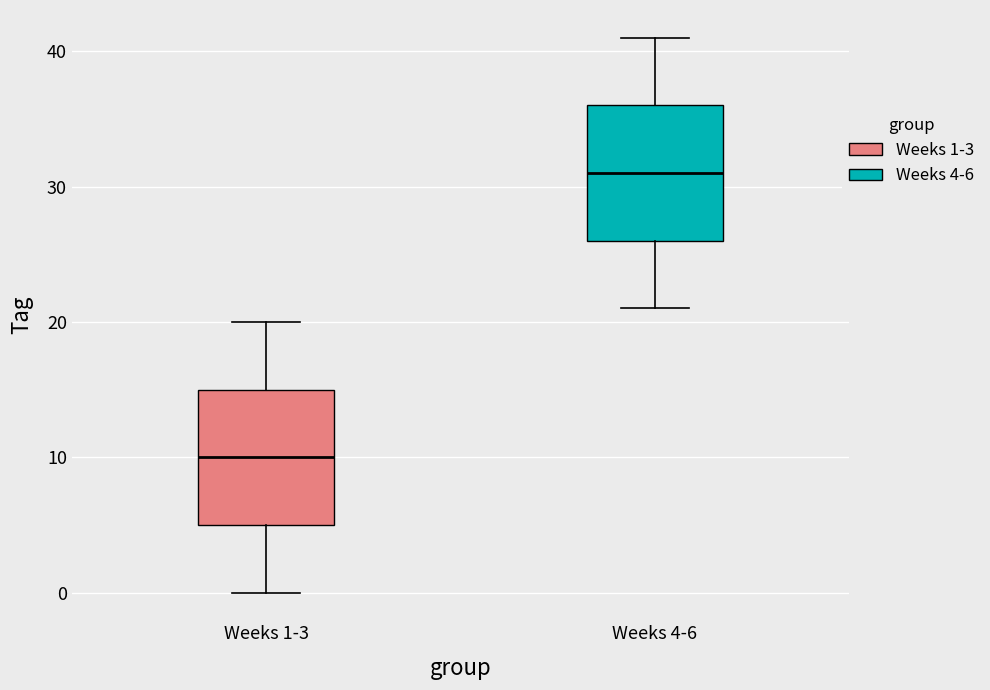

Reading left to right, transcribe this box plot: for each box, give where its median line is, the range the box spans, and where its two whiskers end, as read against the y-axis. The values are not printed on the chart, so give them approximately, as read against the axis.

Weeks 1-3: median 10, box 5 to 15, whiskers 0 to 20
Weeks 4-6: median 31, box 26 to 36, whiskers 21 to 41